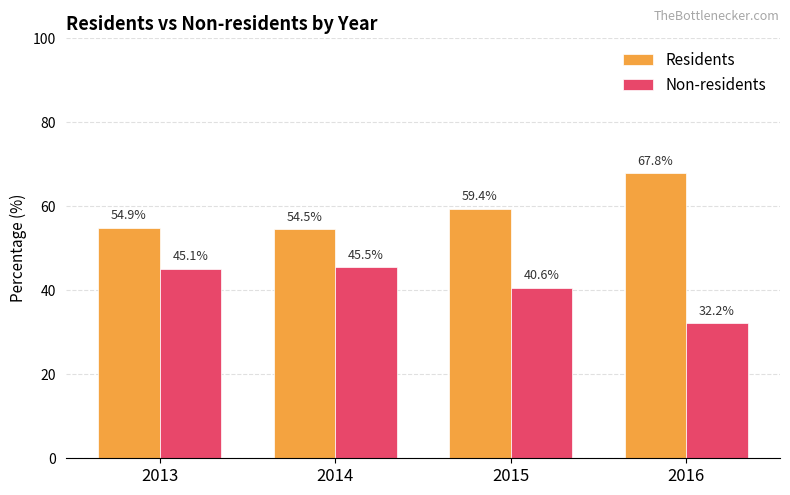

What is the minimum value shown in the chart?

32.2